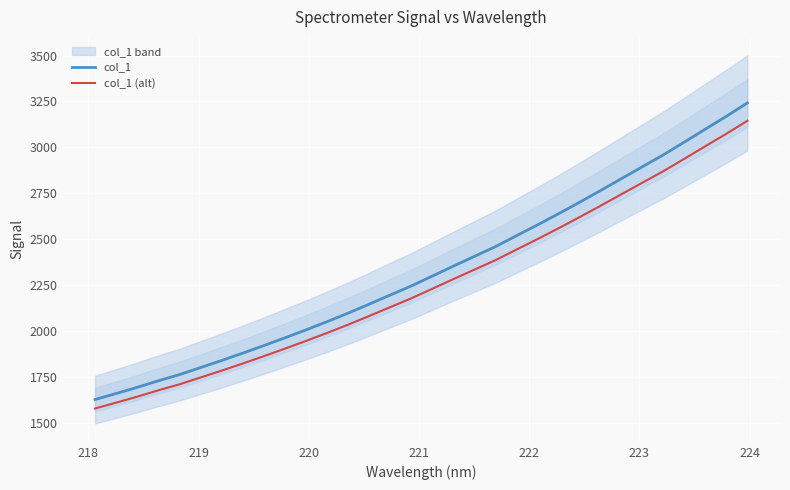

What is the lowest value of the col_1 series?

1626.6